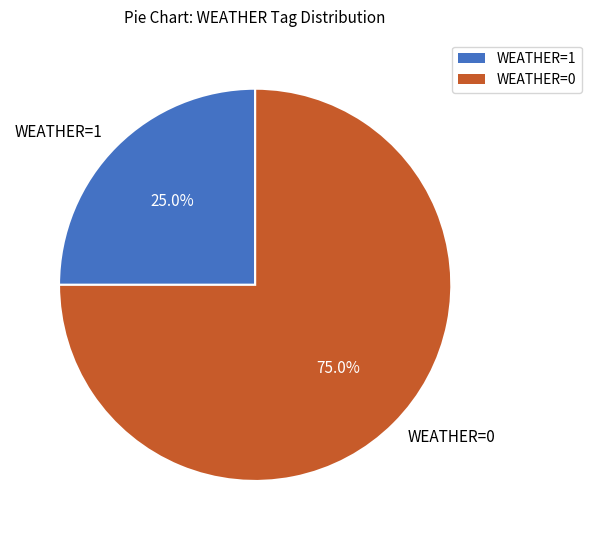

Is there any slice that represents more than half of the pie?

Yes